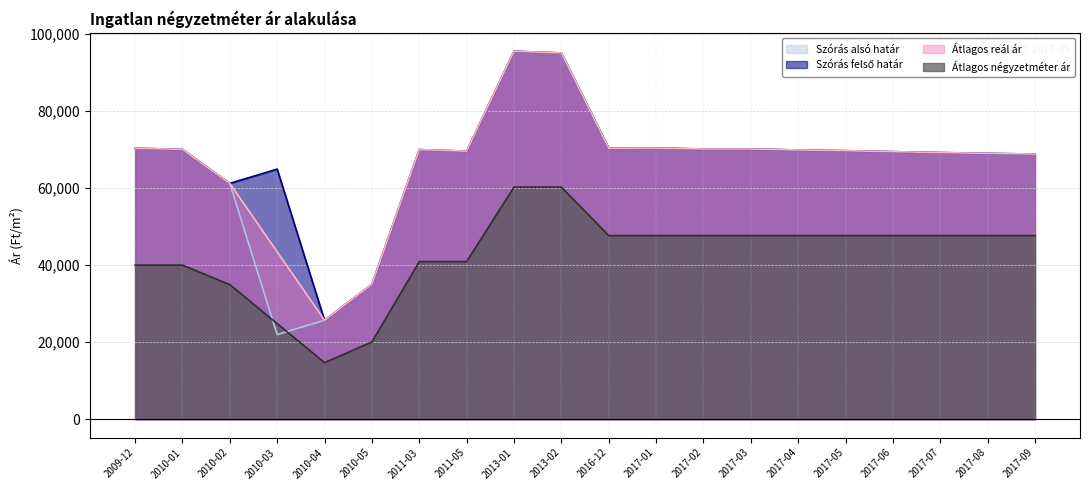

True or false: Szórás felső határ and Átlagos négyzetméter ár intersect in this chart.

False